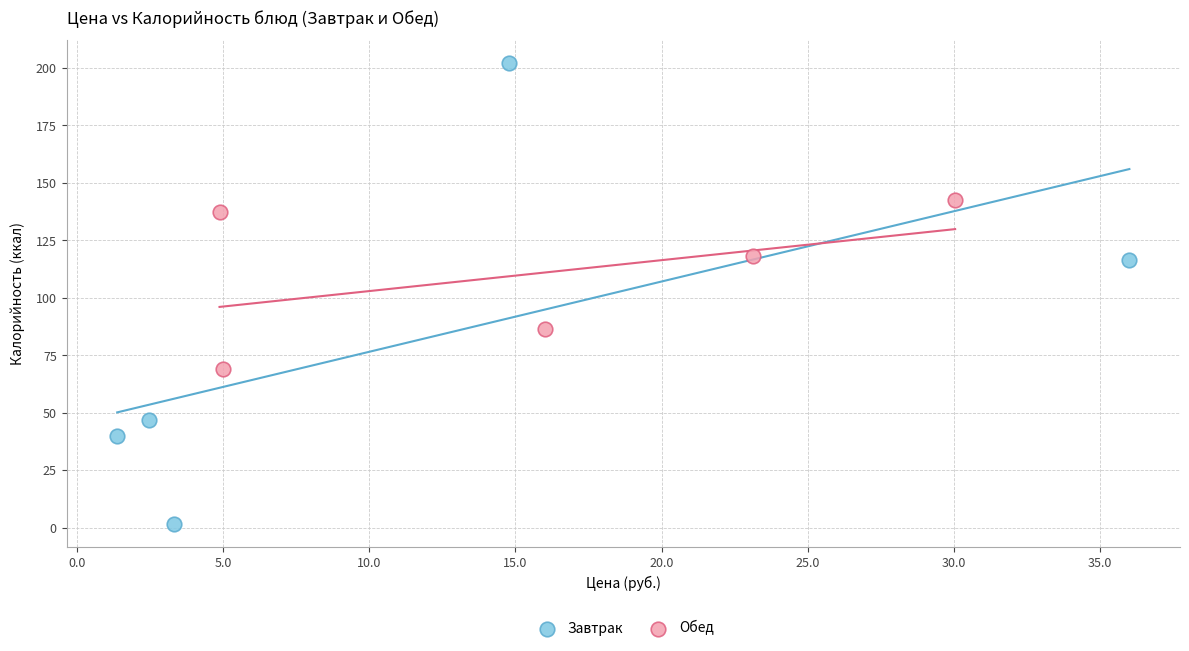

What are all the series names shown in the legend?

Завтрак, Обед